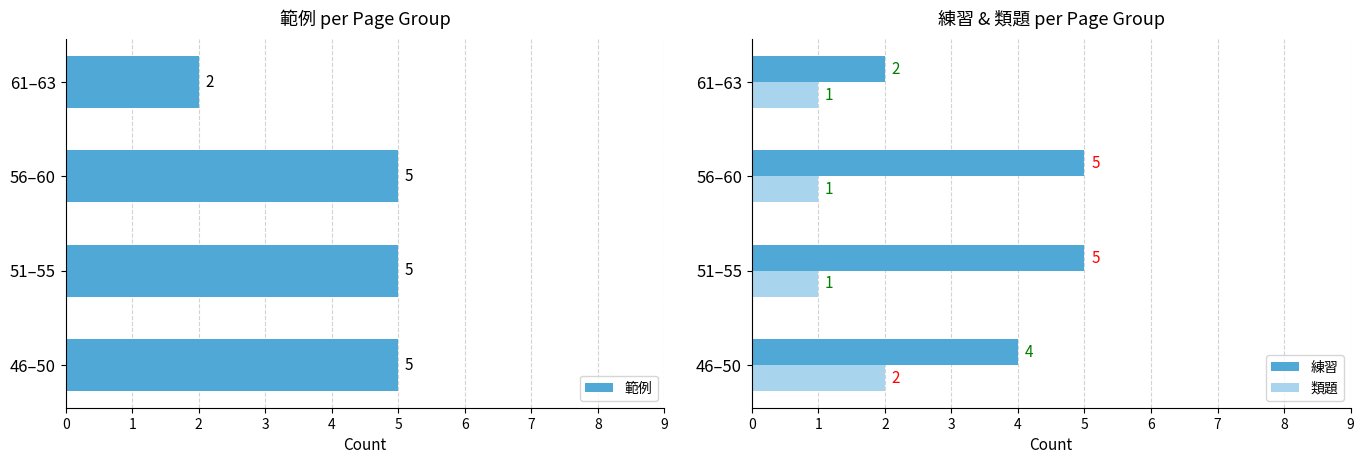

True or false: 範例 has a value of 9 at 46–50.

False